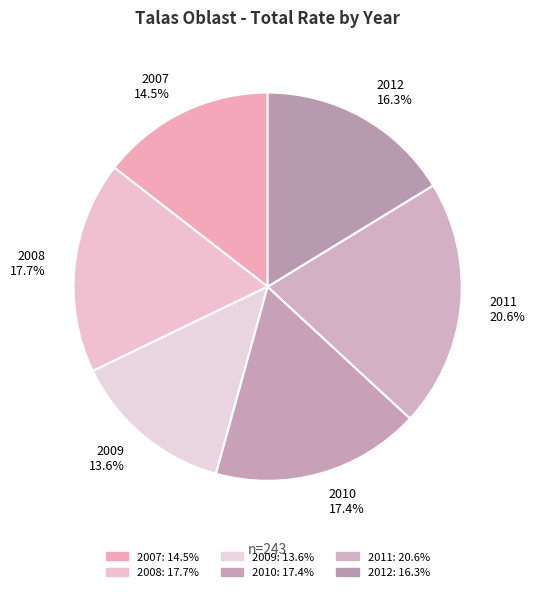

Does 2012 account for over 50% of the chart?

No